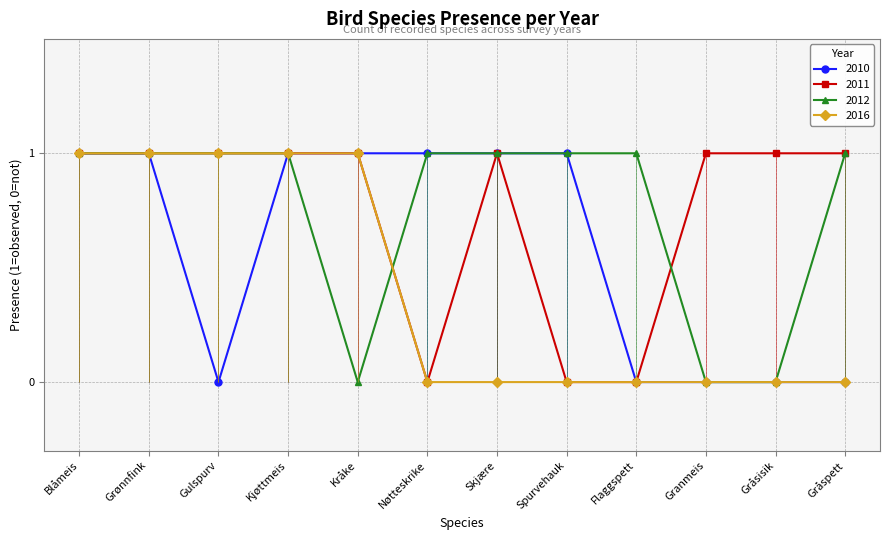

At how many categories does at least one series exceed 0?

12